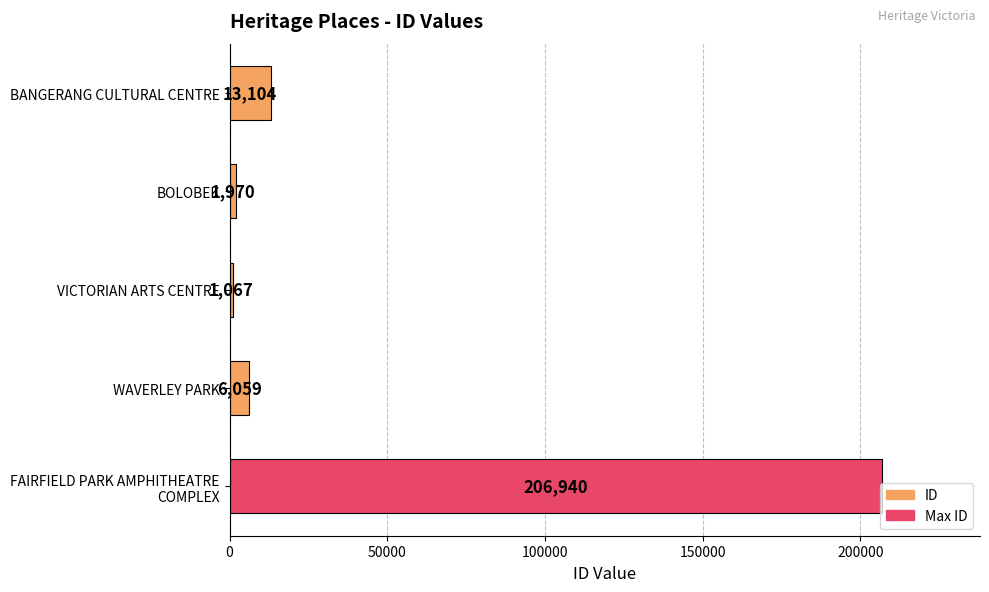

List the labels in order of value, smallest first.

VICTORIAN ARTS CENTRE, BOLOBEK, WAVERLEY PARK, BANGERANG CULTURAL CENTRE, FAIRFIELD PARK AMPHITHEATRE
COMPLEX